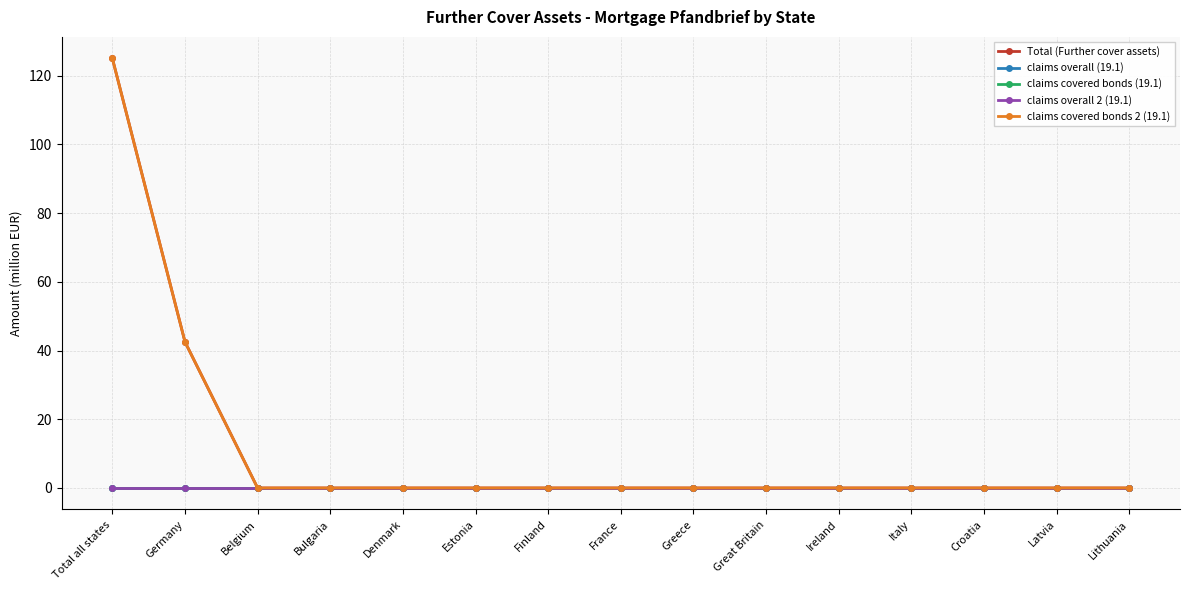

True or false: claims covered bonds 2 (19.1) and claims overall (19.1) cross at least once.

False